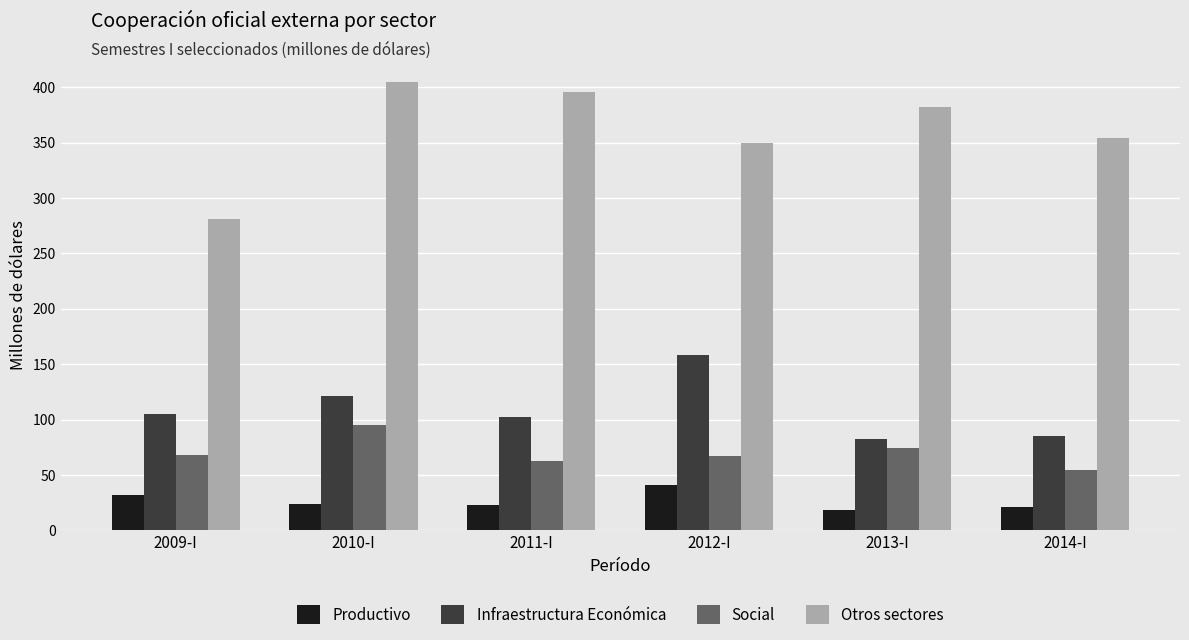

What is the label of the 4th bar from the left?

2012-I